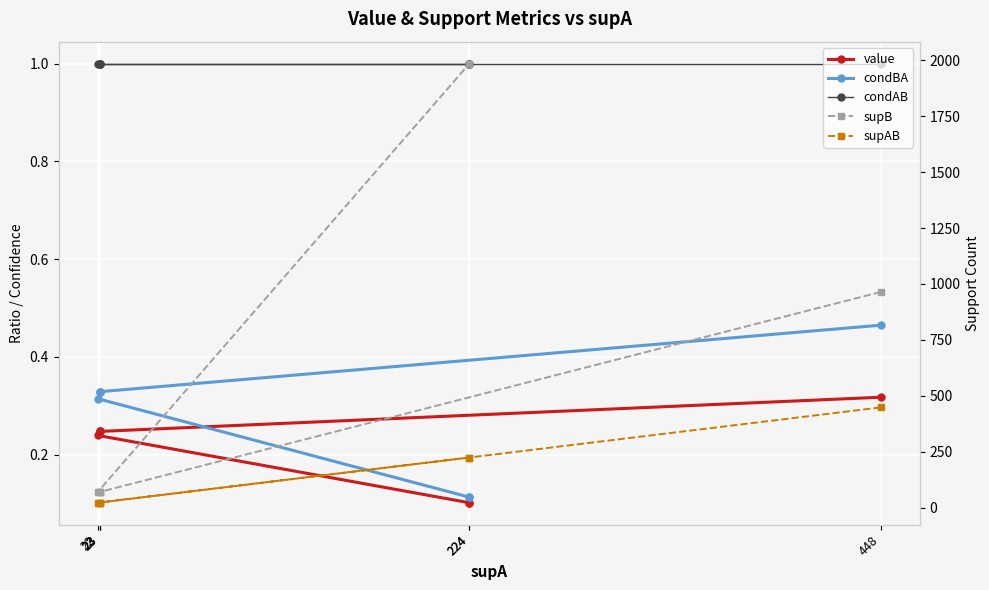

What is the highest value of the value series?

0.3